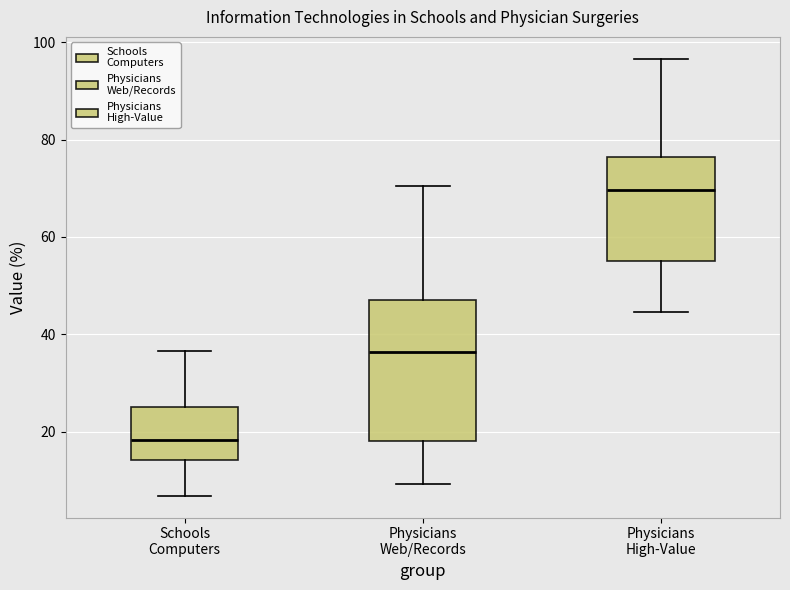

Comparing the boxes themselves (not the whiskers), which one is the tallest?

Physicians Web/Records